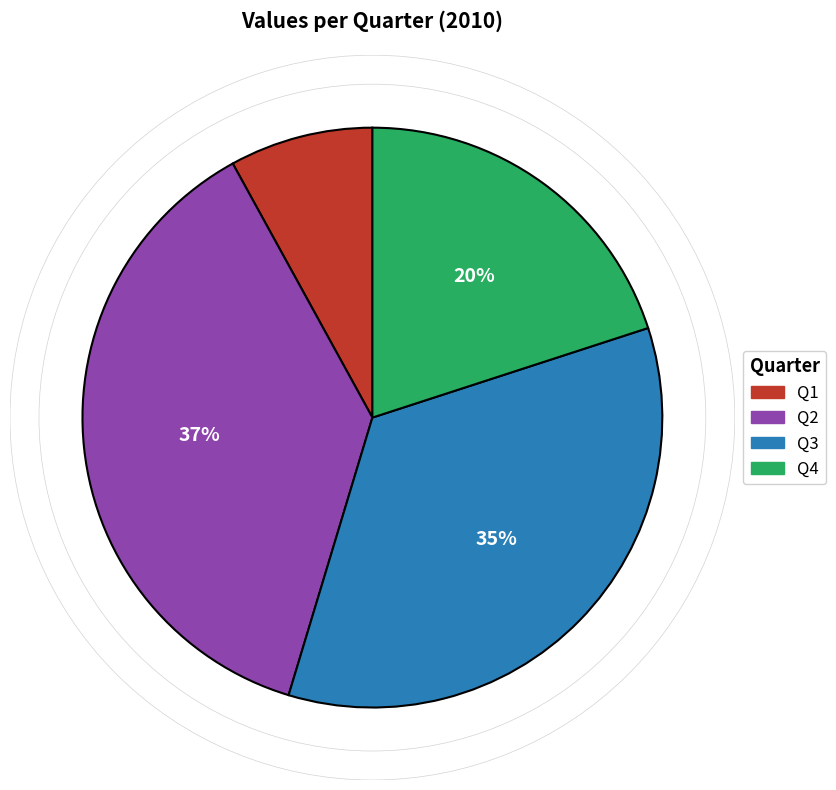

Is Q4 the majority of the pie?

No